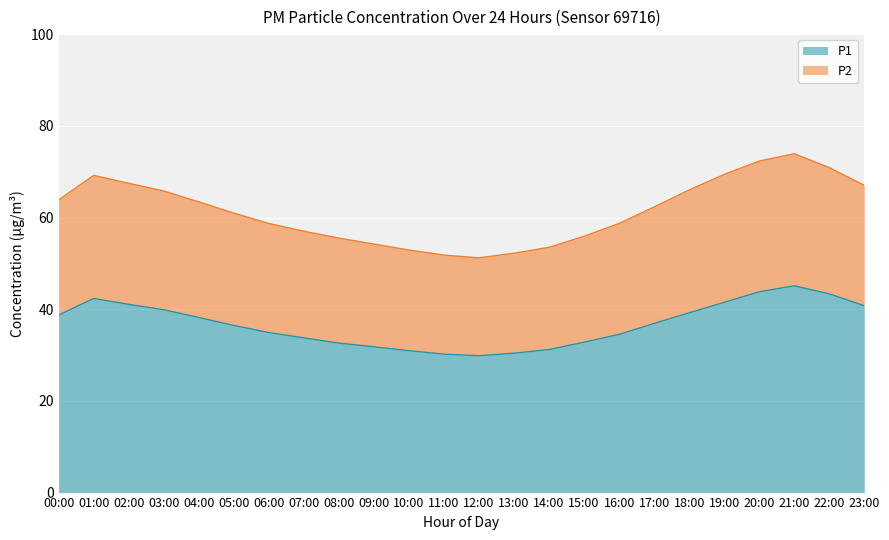

Is the value of P1 at 05:00 greater than the value of P2 at 10:00?

No